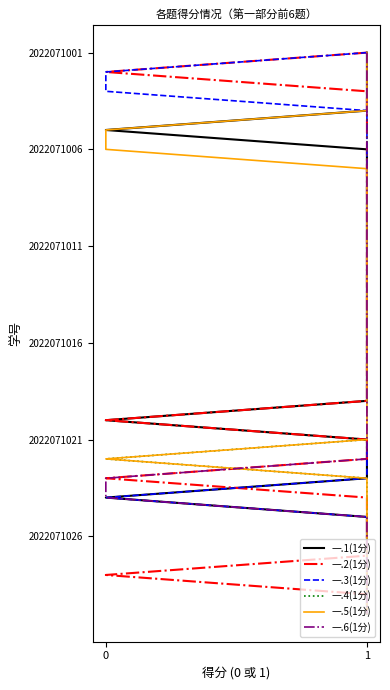

Rank the series at 1 from highest to lowest value.

一.1(1分), 一.2(1分), 一.3(1分), 一.4(1分), 一.5(1分), 一.6(1分)